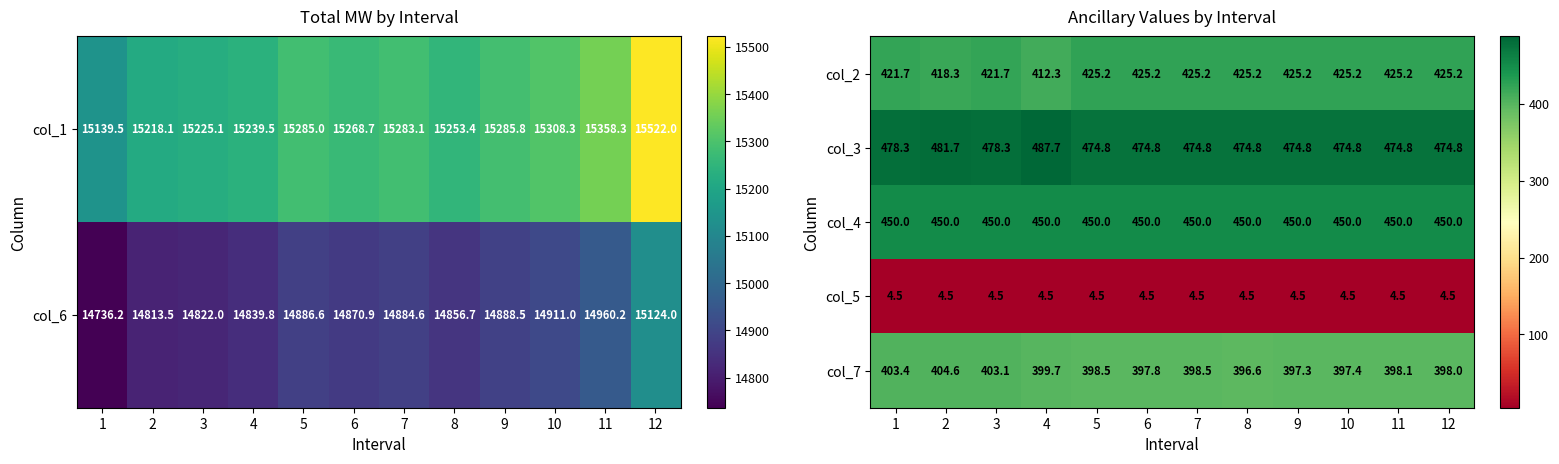

Is it true that col_4 equals 450.0 at 8?

True